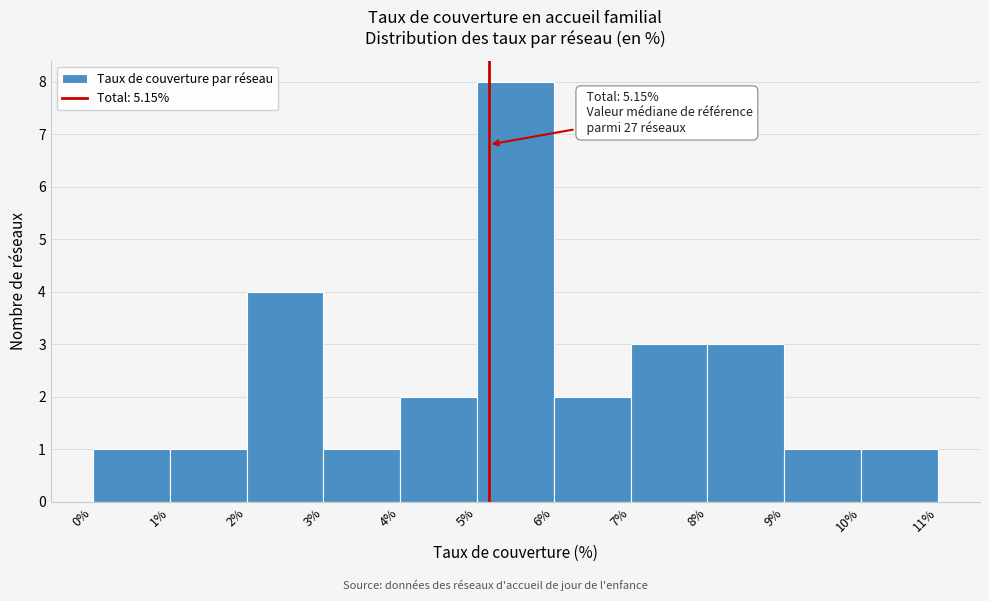

Over which range of the x-axis is the bar tallest?

5% to 6%